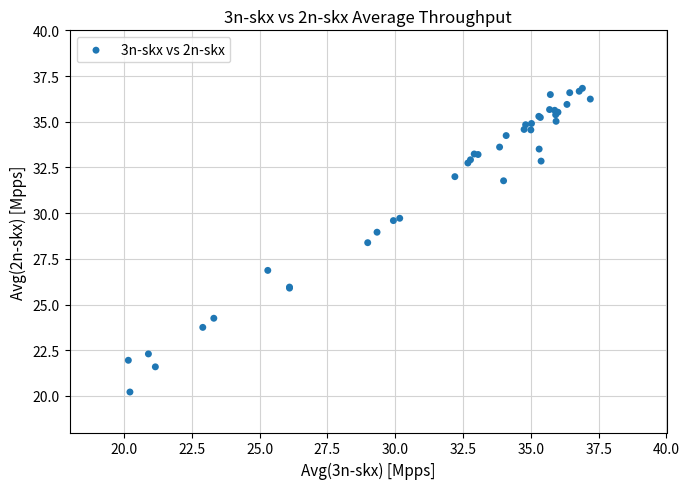

What Y value in the scatter plot is closest to 28?

28.4